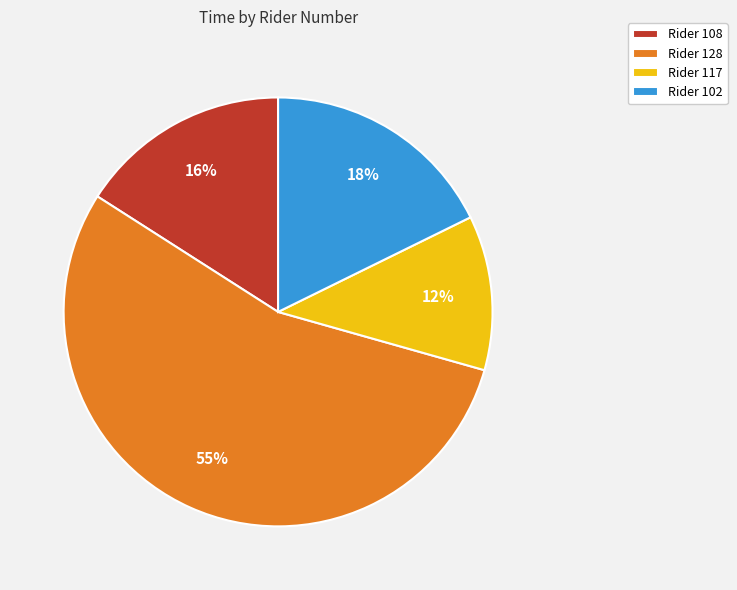

Which category accounts for the majority?

Rider 128